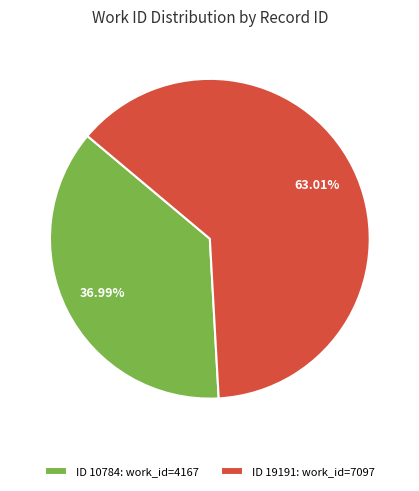

How many slices are in this pie chart?

2